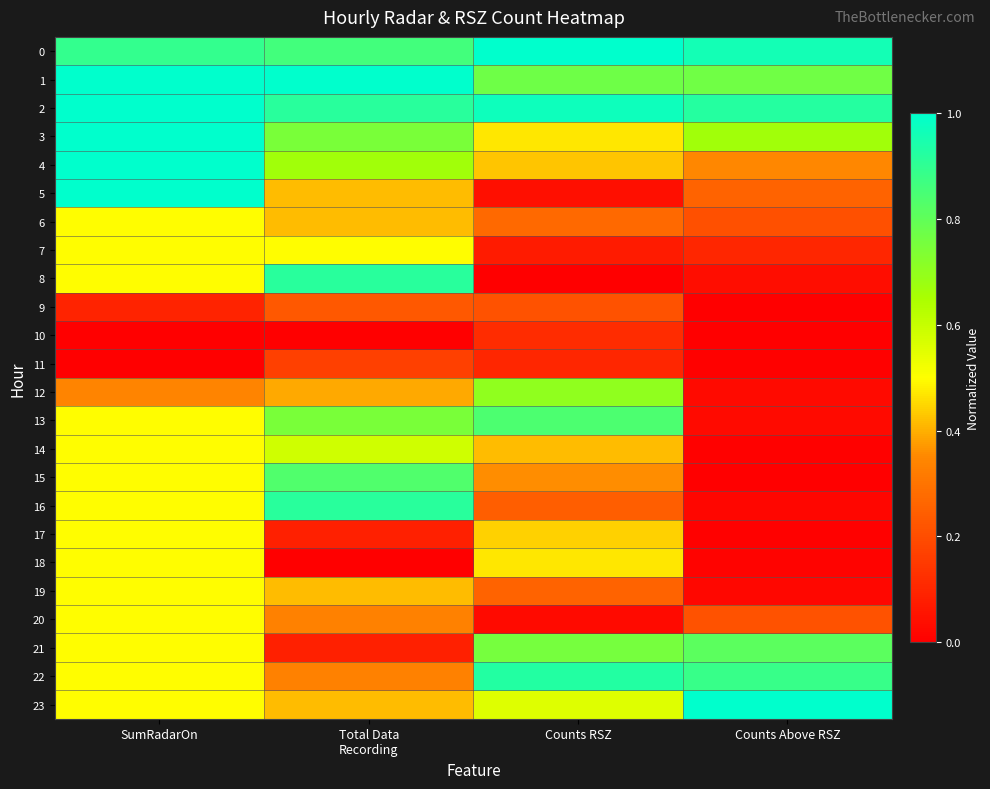

Which series changed the most between SumRadarOn and Counts RSZ?

5